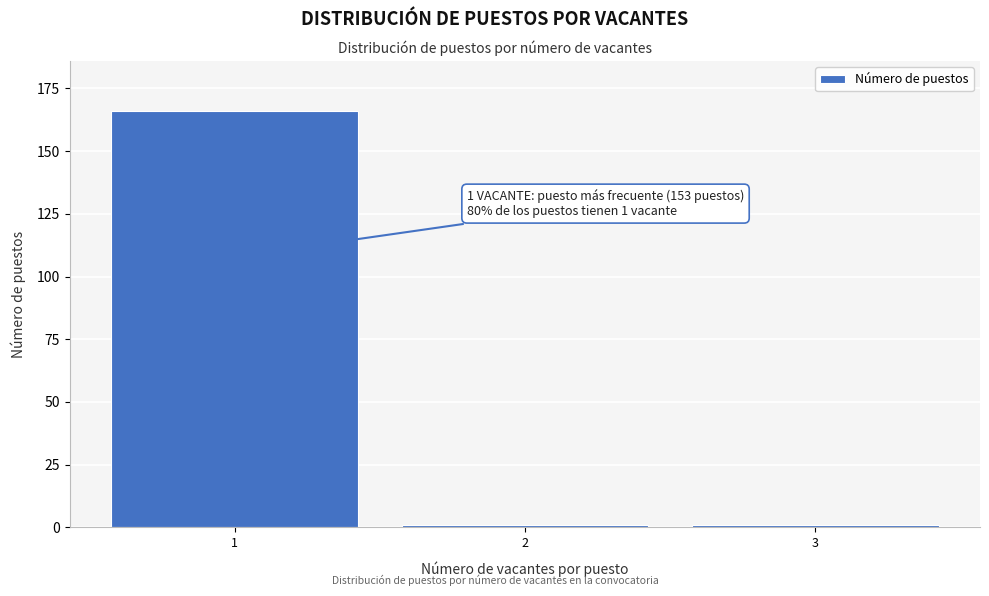

Reading right to left, list all the values displayed in this chart.

3=1	2=1	1=166